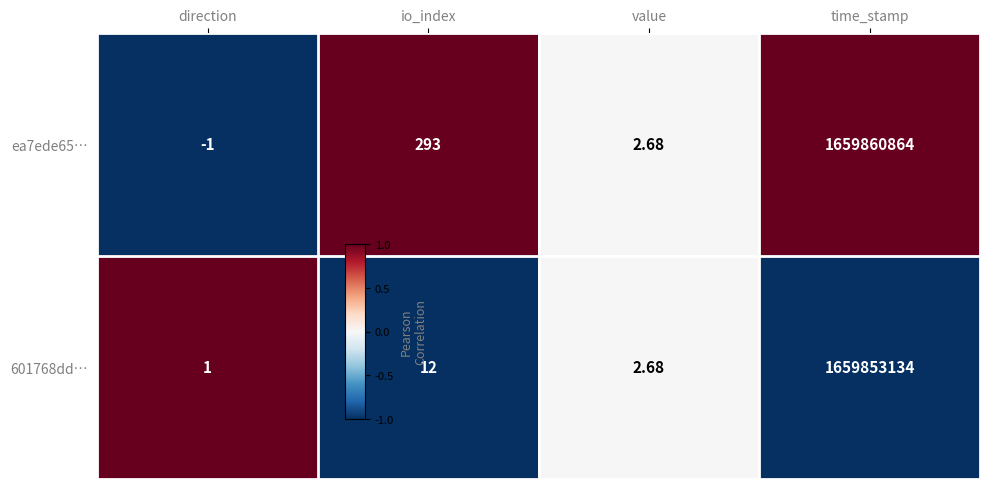

Is the value of 601768dd… at value greater than the value of ea7ede65… at io_index?

No